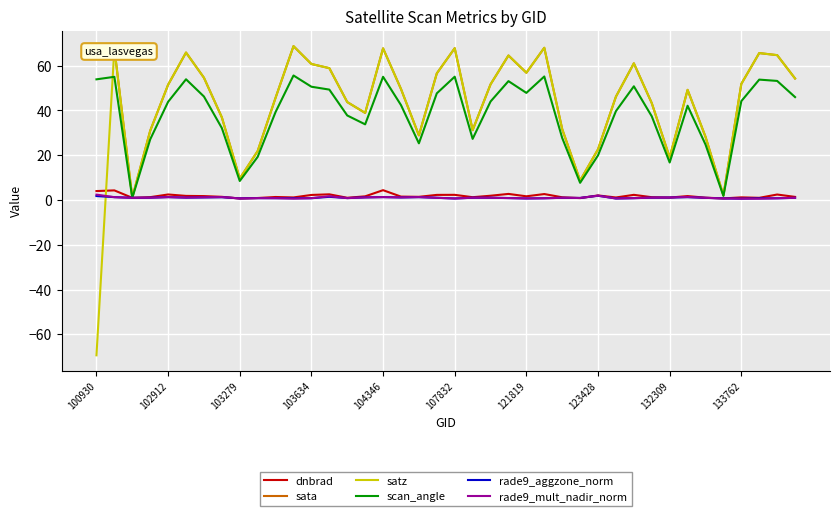

What is the smallest value displayed?

-69.4